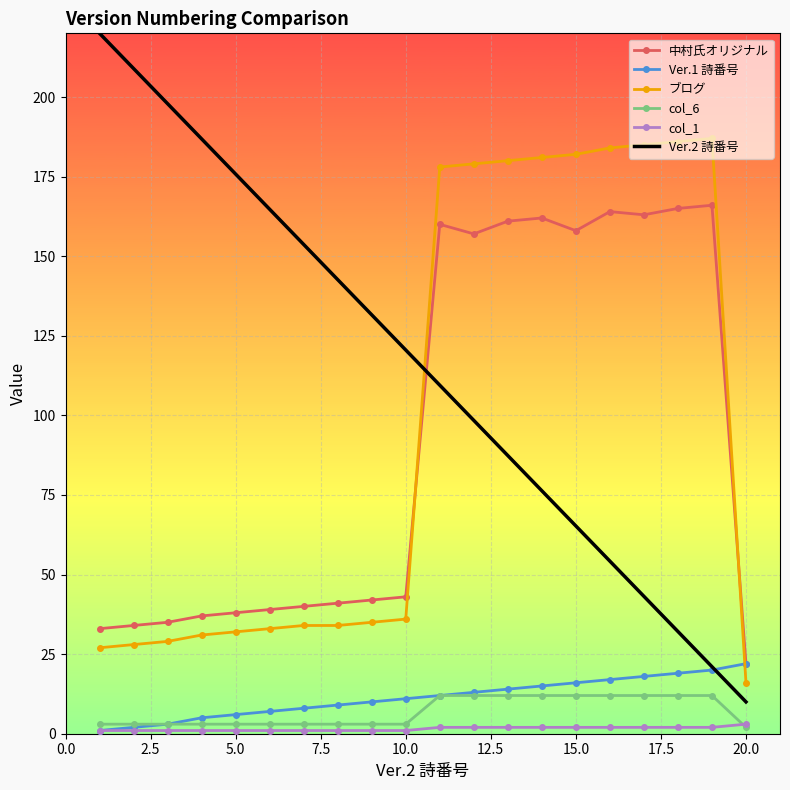

Which series has the widest spread of values?

Ver.2 詩番号